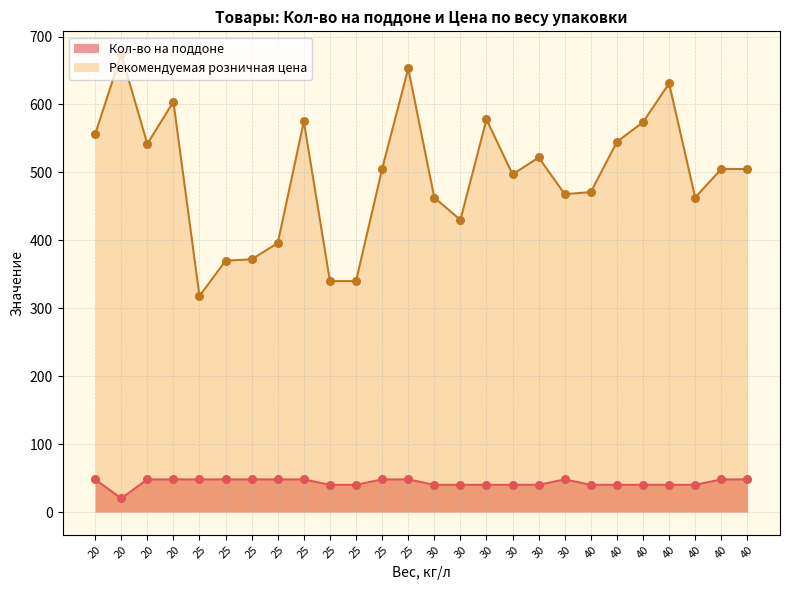

At which category is the sum across all series the highest?

25